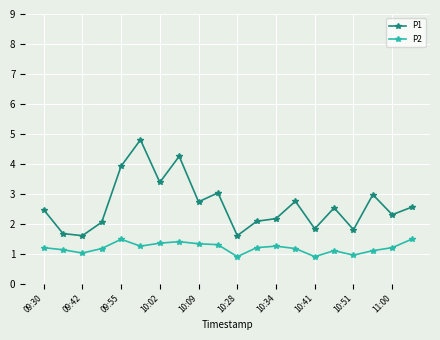

What is the highest value of the P1 series?

4.8